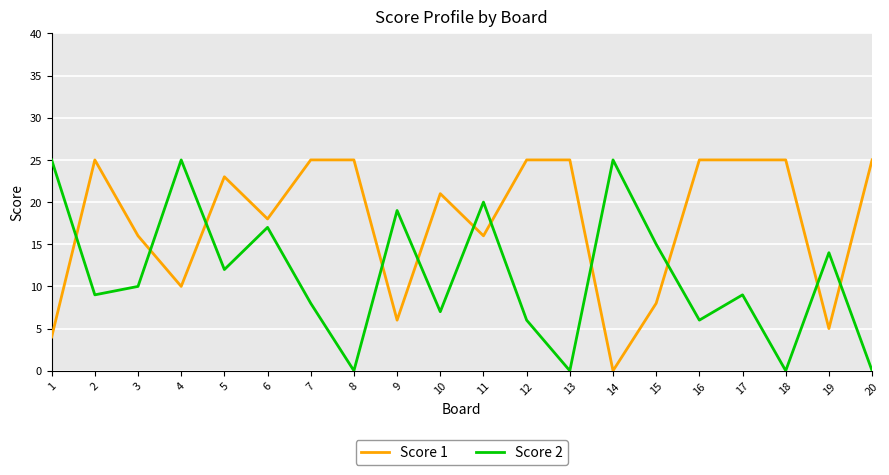

List the series in order of their overall mean, lowest first.

Score 2, Score 1